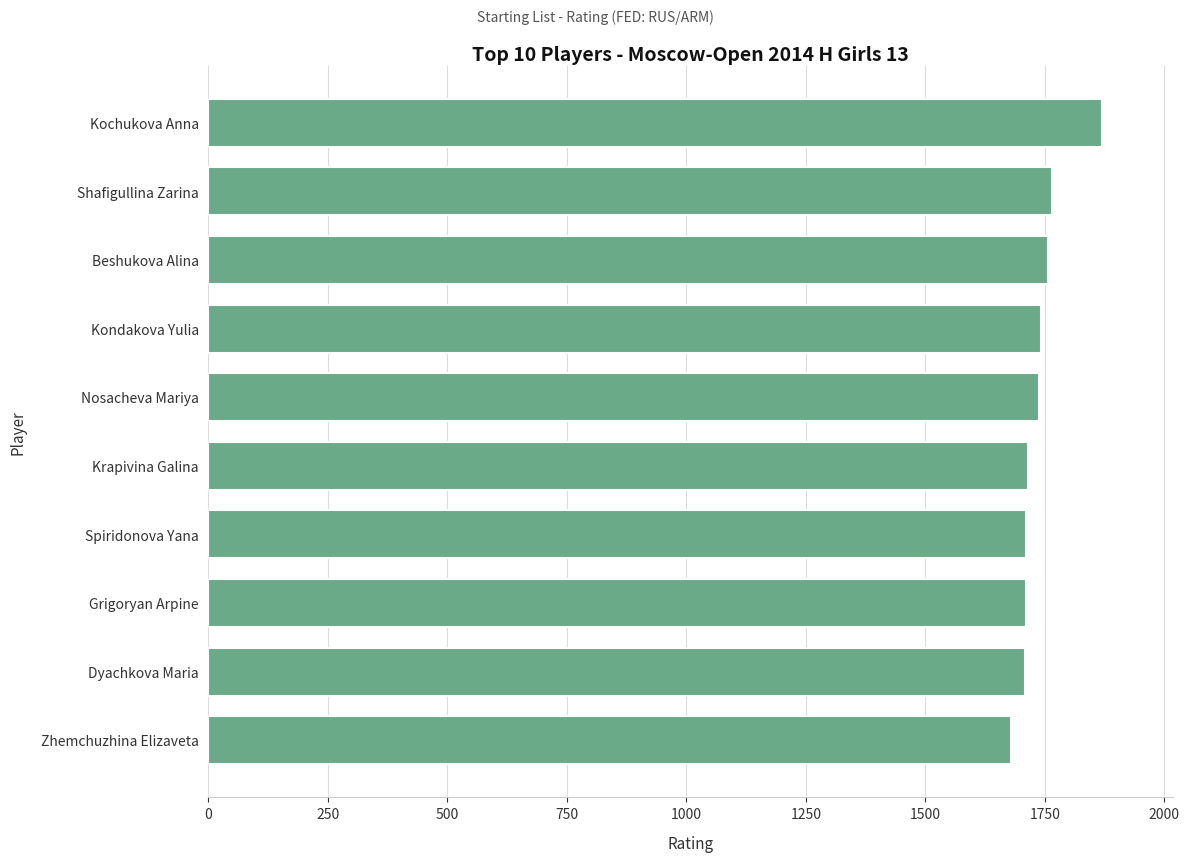

How many series are shown in this chart?

1